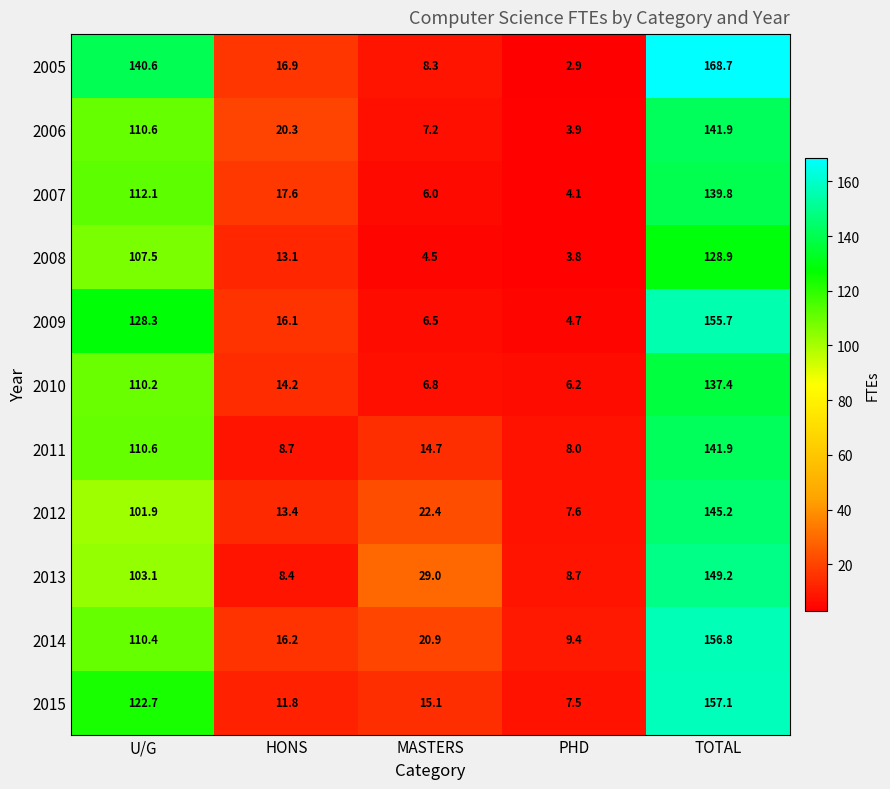

Where does the 2008 series first go above 13?

U/G